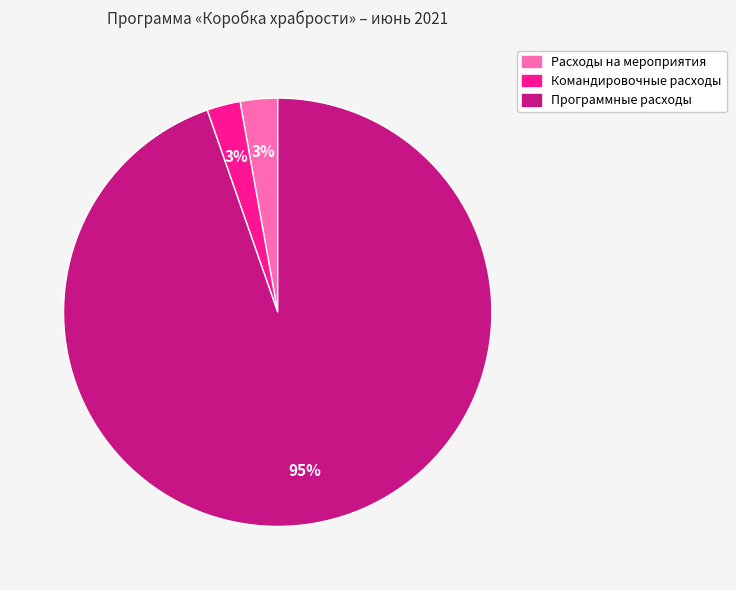

Which has a higher value, Командировочные расходы or Программные расходы?

Программные расходы